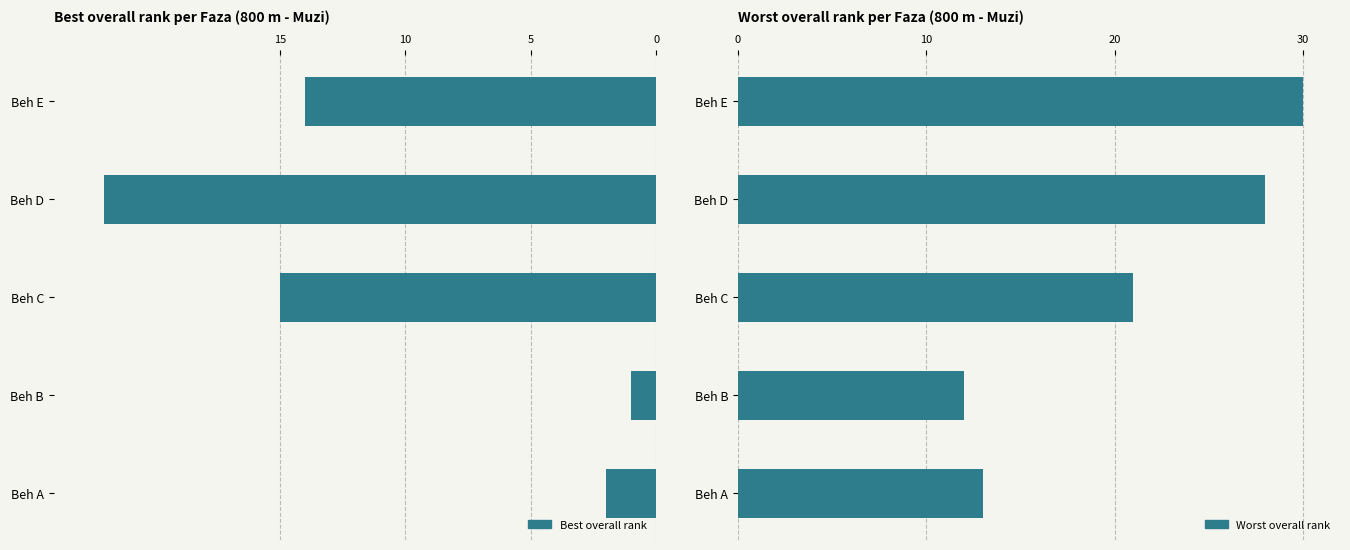

Does the chart contain any negative values?

No